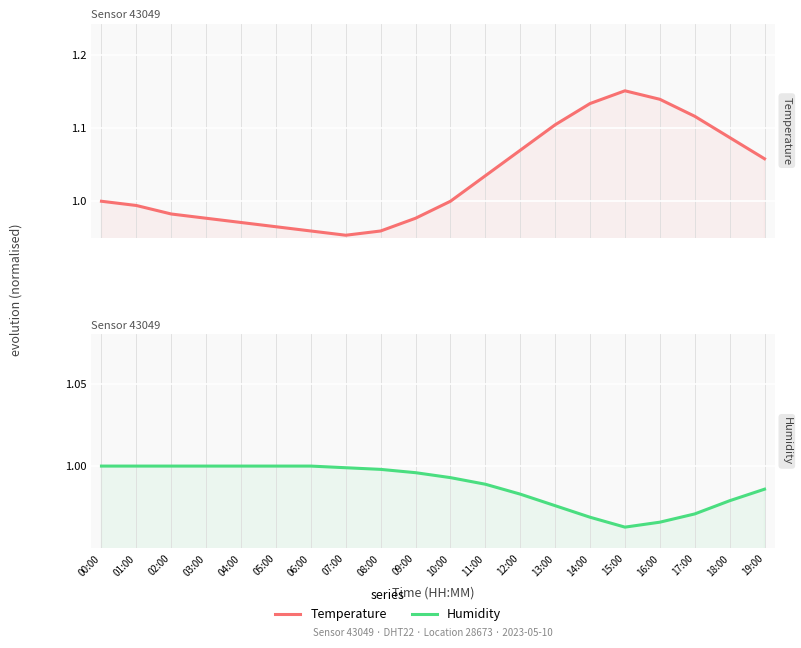

What is the label of the 13th point from the right?

07:00